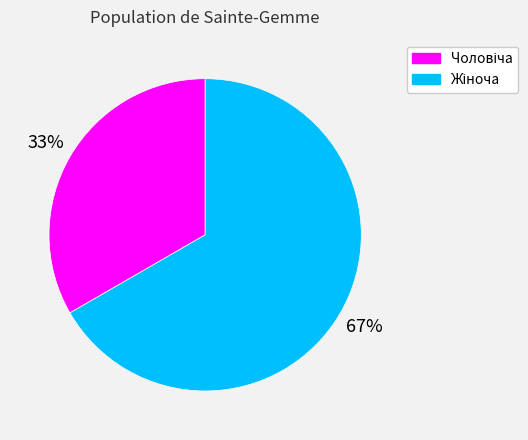

To the nearest percent, what is the average slice percentage?

50%